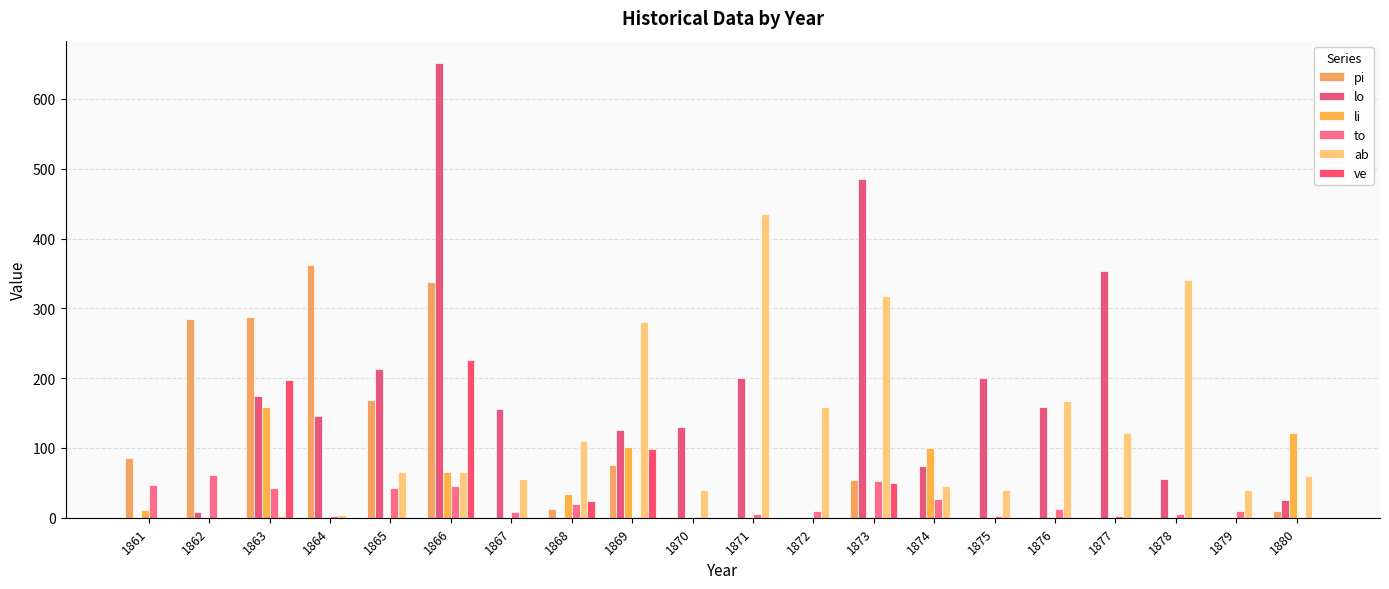

What are all the series names shown in the legend?

pi, lo, li, to, ab, ve